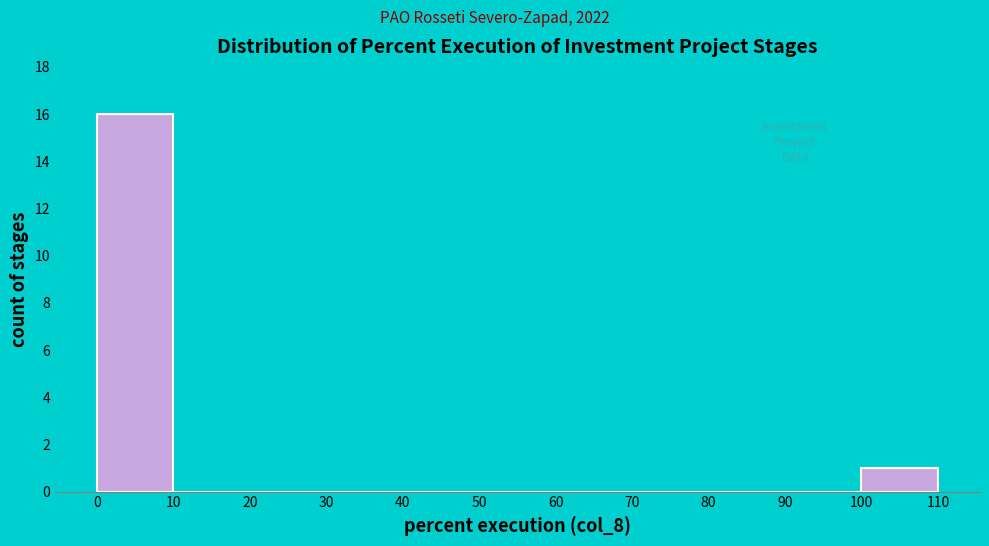

Reading left to right, transcribe this chart: for each bar, give the range it covers on the x-axis and its height. The values are not printed on the chart, so give them approximately, as read against the axis.

0 to 10: 16
10 to 20: 0
20 to 30: 0
30 to 40: 0
40 to 50: 0
50 to 60: 0
60 to 70: 0
70 to 80: 0
80 to 90: 0
90 to 100: 0
100 to 110: 1